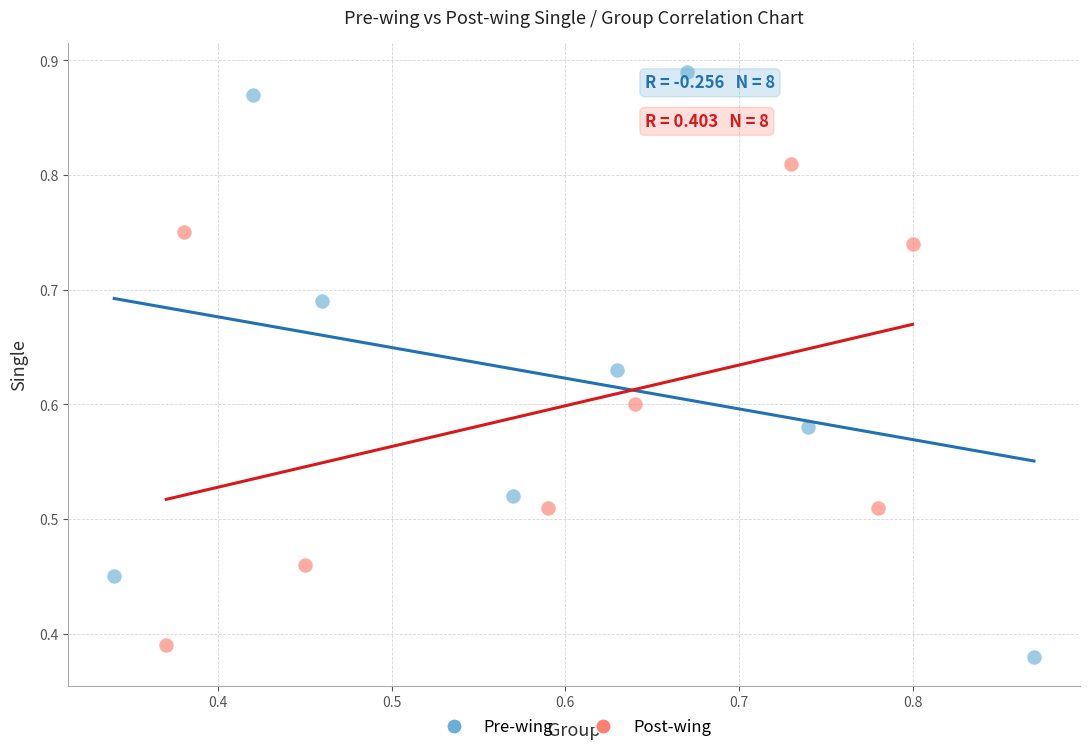

What are all the series names shown in the legend?

Pre-wing, Post-wing